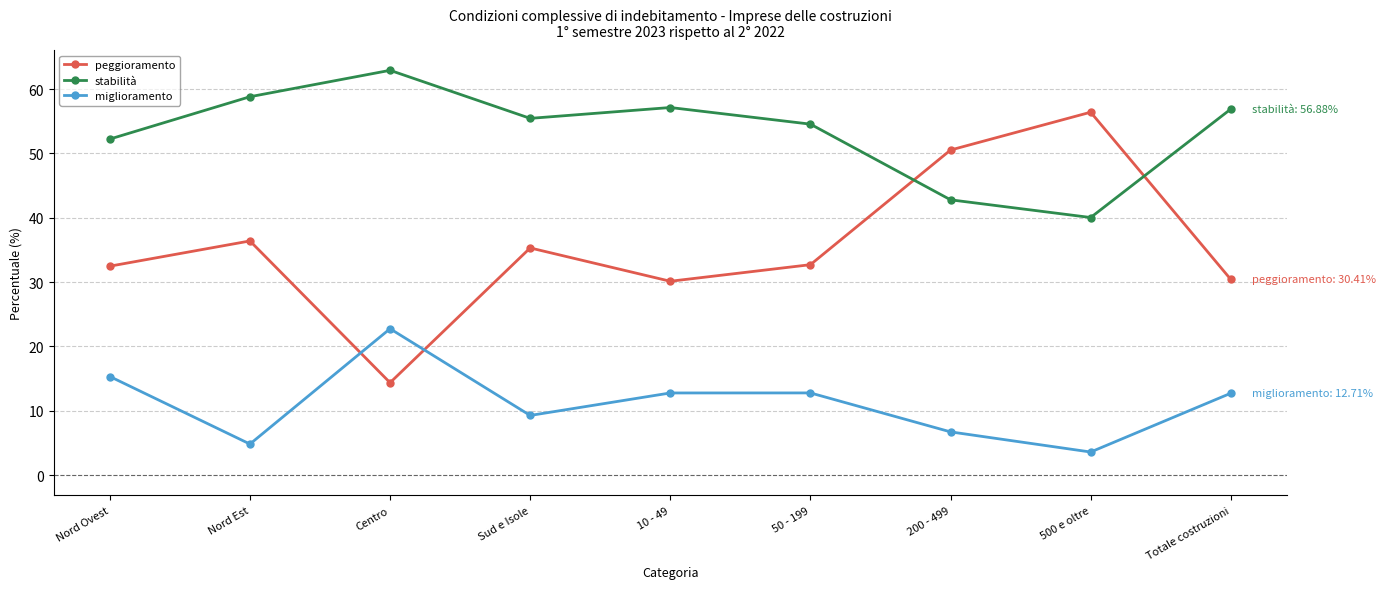

Is the value of stabilità at Totale costruzioni greater than the value of peggioramento at Nord Est?

Yes